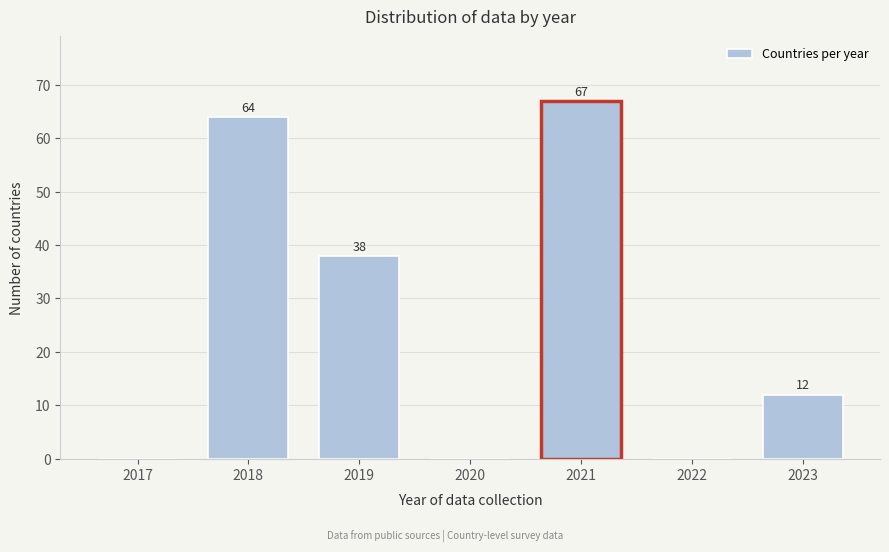

Reading right to left, transcribe all the data shown in this chart.

2023=12	2022=0	2021=67	2020=0	2019=38	2018=64	2017=0